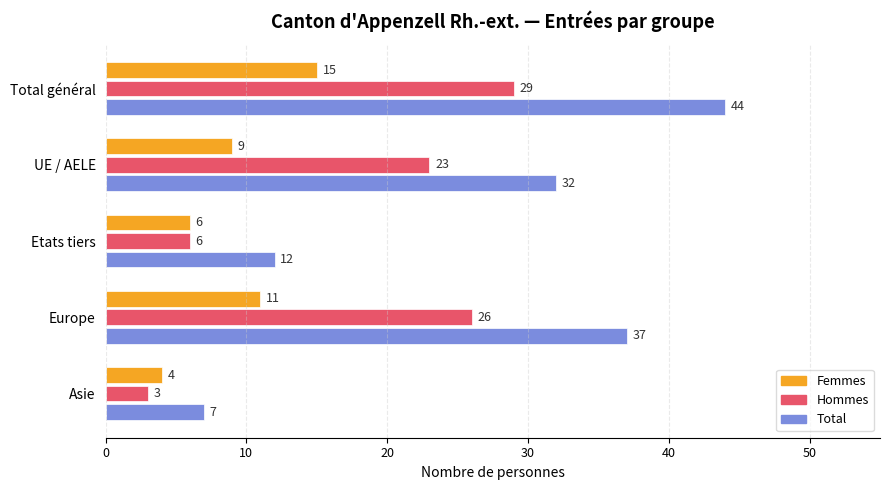

What is the lowest value of the Total series?

7